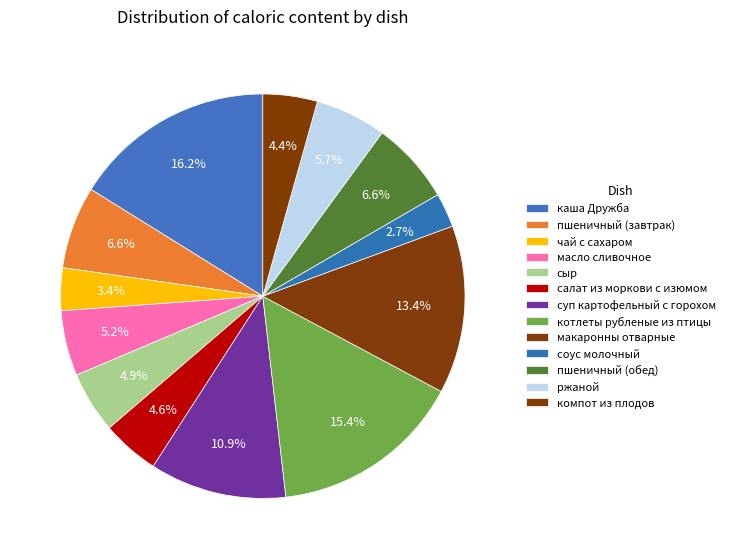

Is the sum of пшеничный (завтрак) and котлеты рубленые из птицы greater than half?

No